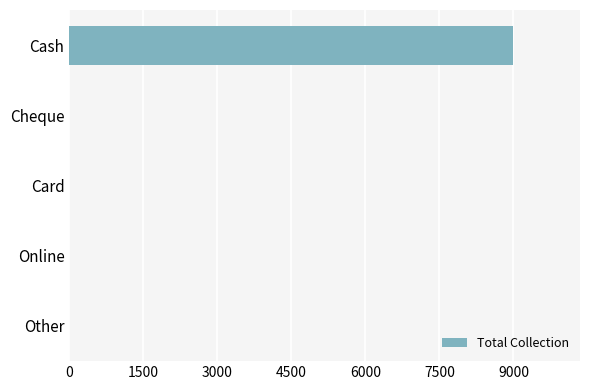

The value at Cheque is 0. True or false?

True